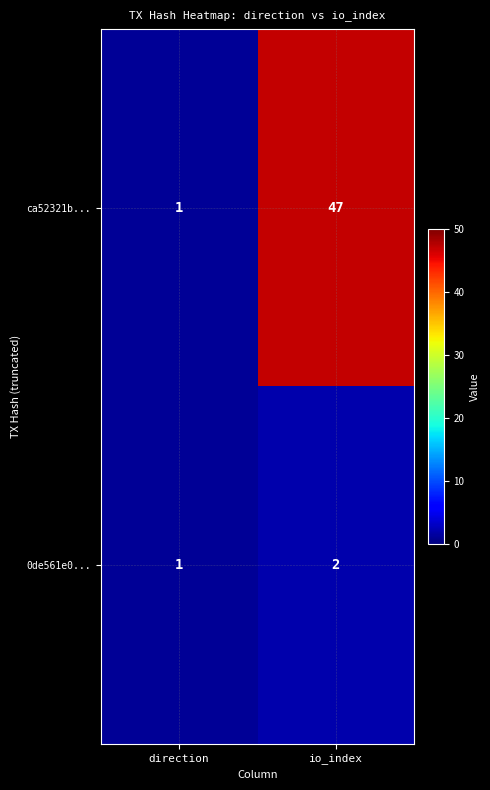

At which category is the sum across all series the highest?

io_index